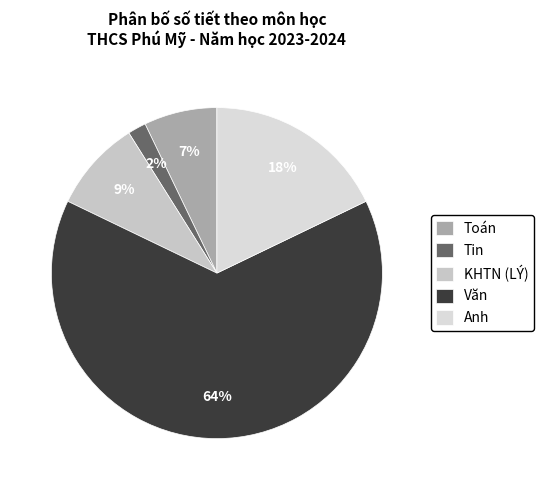

Rank the categories by value from lowest to highest.

Tin, Toán, KHTN (LÝ), Anh, Văn